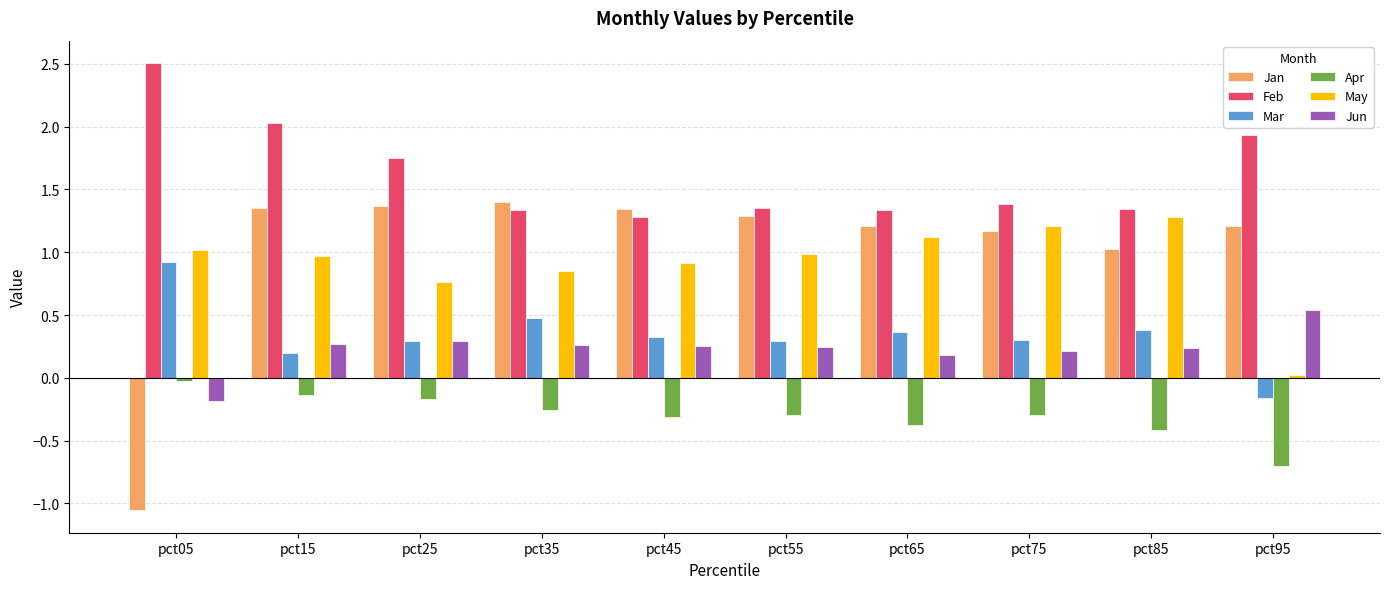

What is the total value across all series at pct55?

3.9